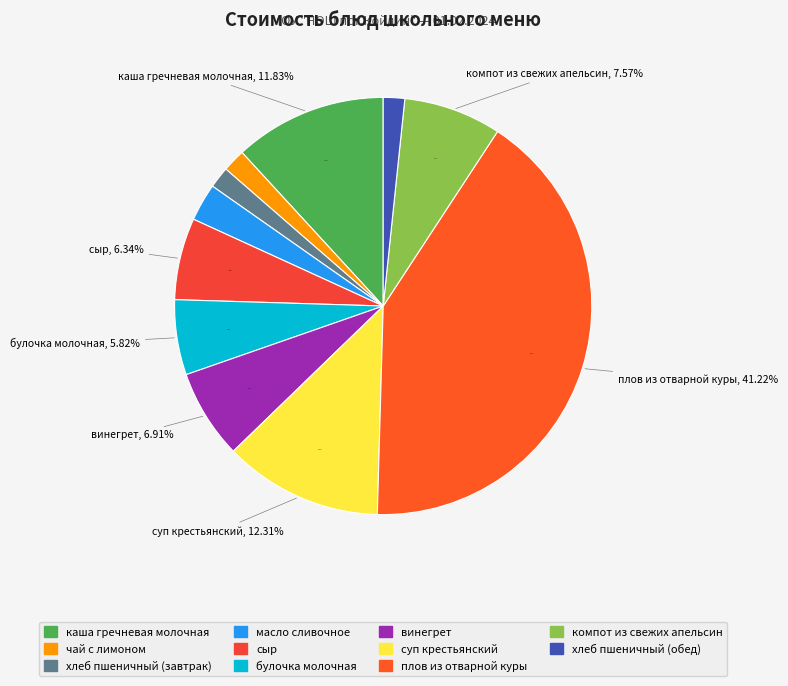

What is the smallest slice in the pie chart?

хлеб пшеничный (завтрак)